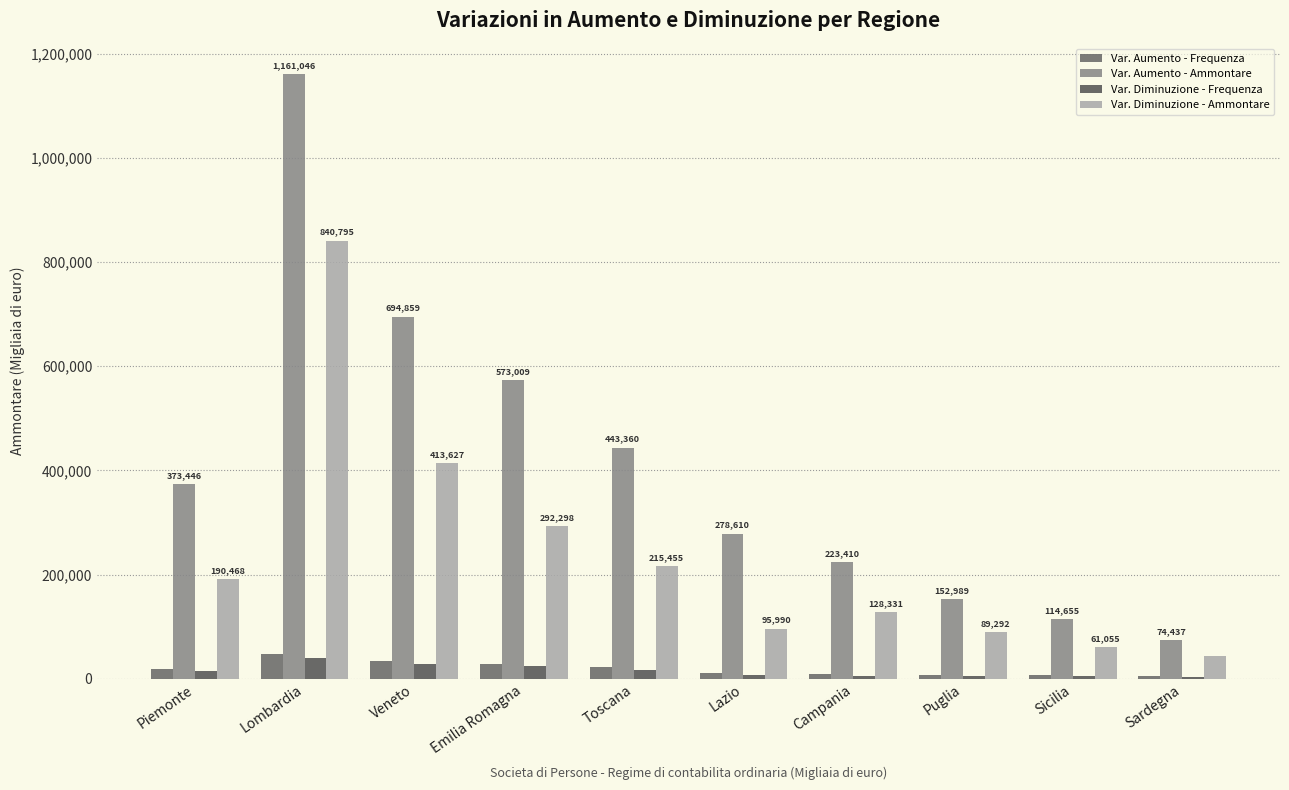

Are the bars horizontal?

No